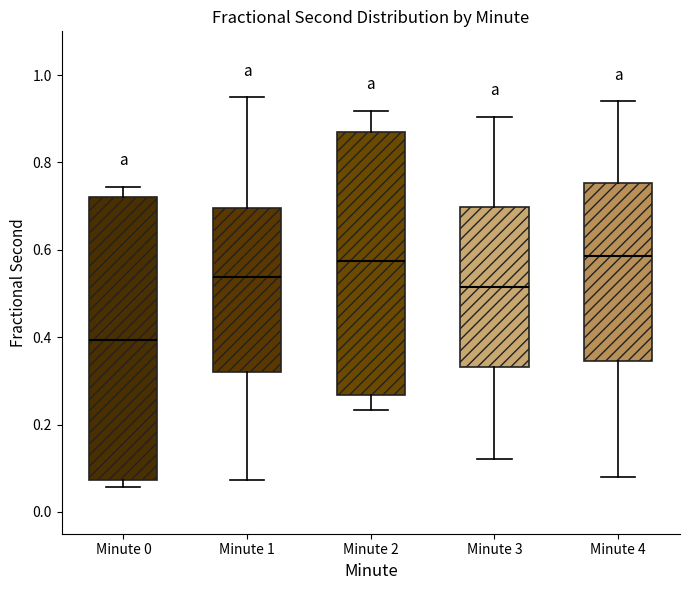

Reading left to right, transcribe this box plot: for each box, give where its median line is, the range the box spans, and where its two whiskers end, as read against the y-axis. The values are not printed on the chart, so give them approximately, as read against the axis.

Minute 0: median 0.40, box 0.08 to 0.72, whiskers 0.06 to 0.74
Minute 1: median 0.54, box 0.32 to 0.70, whiskers 0.08 to 0.94
Minute 2: median 0.58, box 0.26 to 0.88, whiskers 0.24 to 0.92
Minute 3: median 0.52, box 0.34 to 0.70, whiskers 0.12 to 0.90
Minute 4: median 0.58, box 0.34 to 0.76, whiskers 0.08 to 0.94